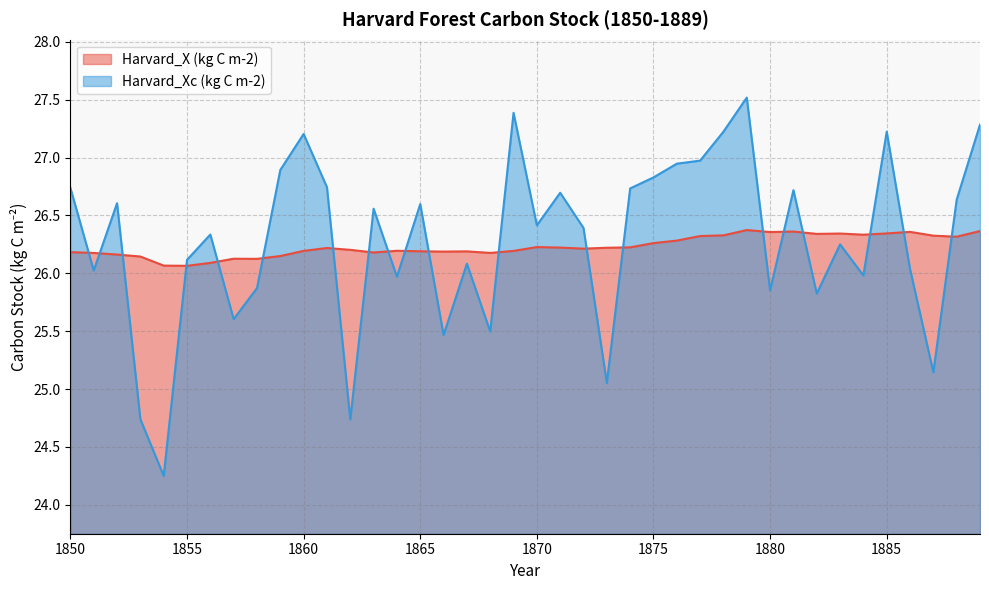

What is the average value of the Harvard_X (kg C m-2) series?

26.2